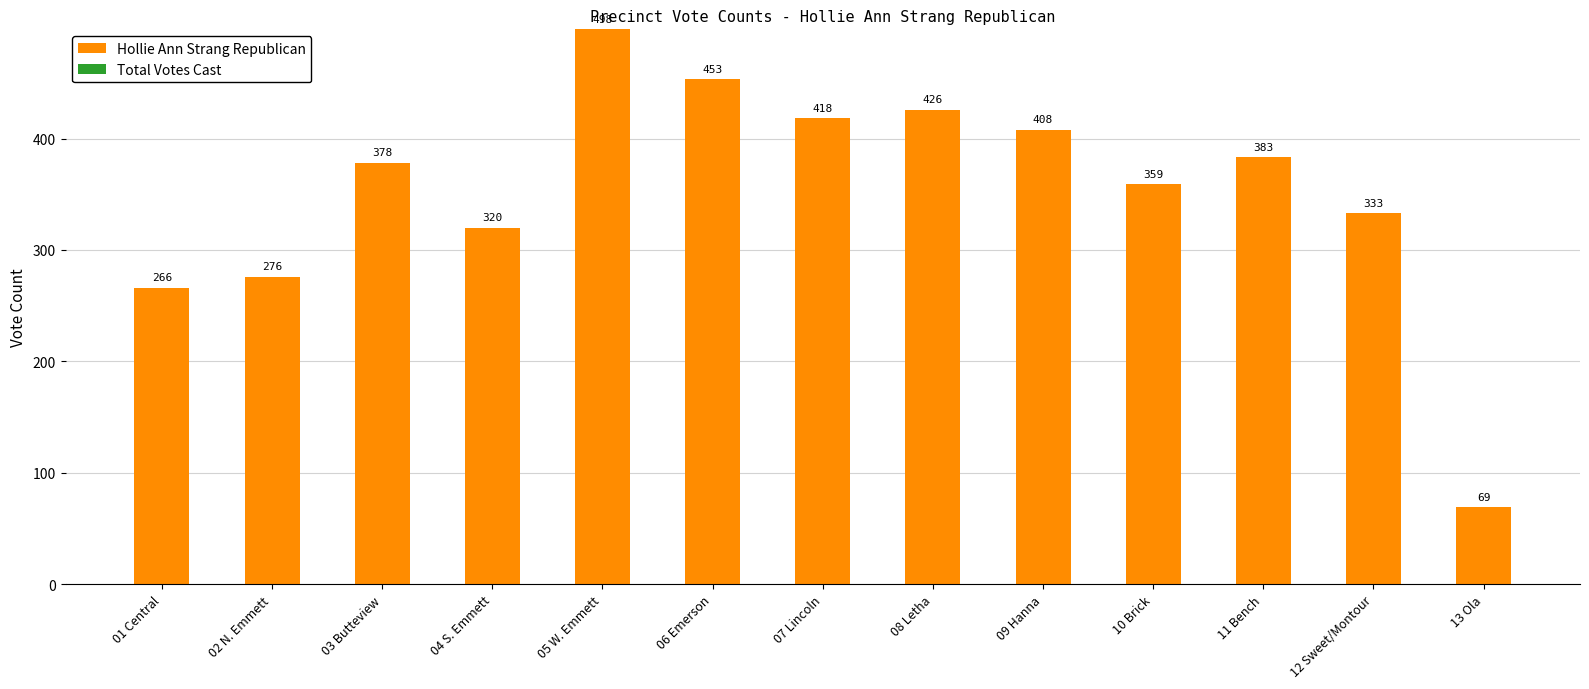

Reading right to left, list all the values displayed in this chart.

13 Ola=69	12 Sweet/Montour=333	11 Bench=383	10 Brick=359	09 Hanna=408	08 Letha=426	07 Lincoln=418	06 Emerson=453	05 W. Emmett=498	04 S. Emmett=320	03 Butteview=378	02 N. Emmett=276	01 Central=266